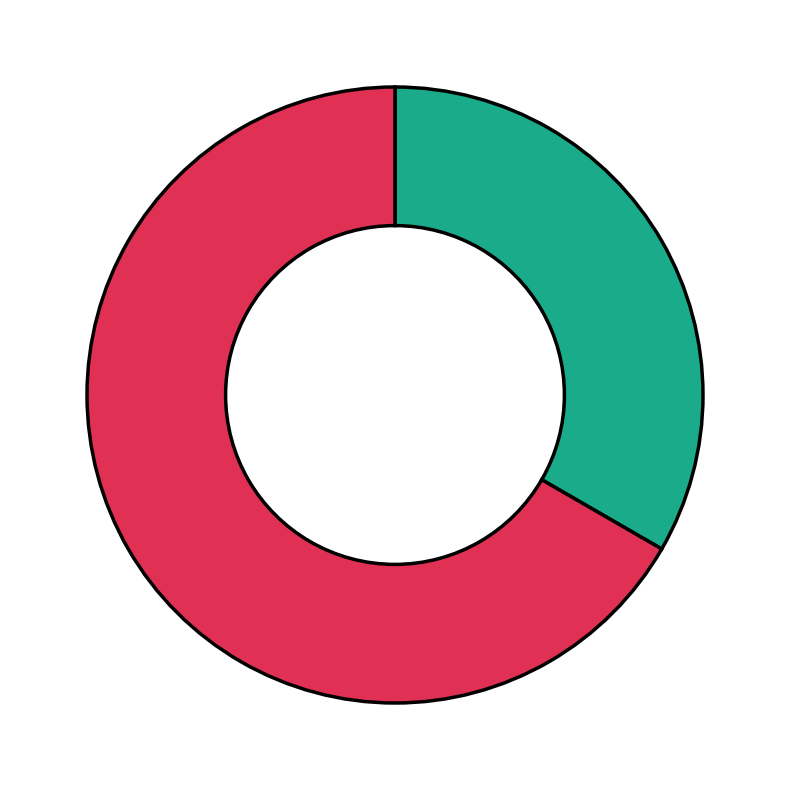

Is there any slice that represents more than half of the pie?

Yes